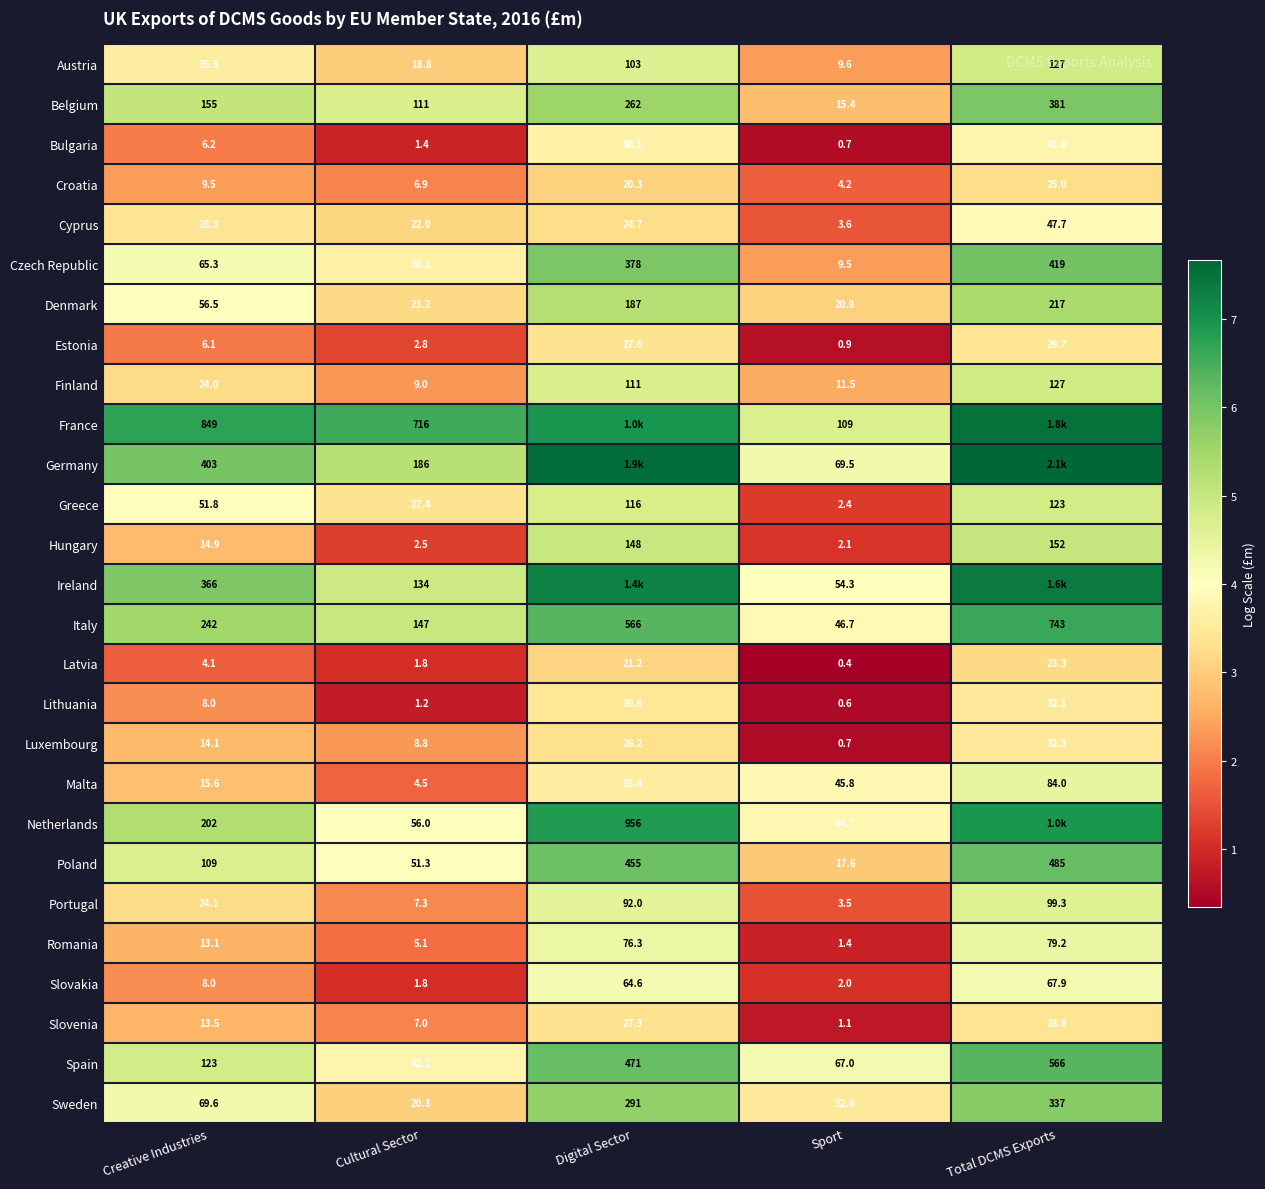

Is the value of France at Sport greater than the value of Slovakia at Sport?

Yes